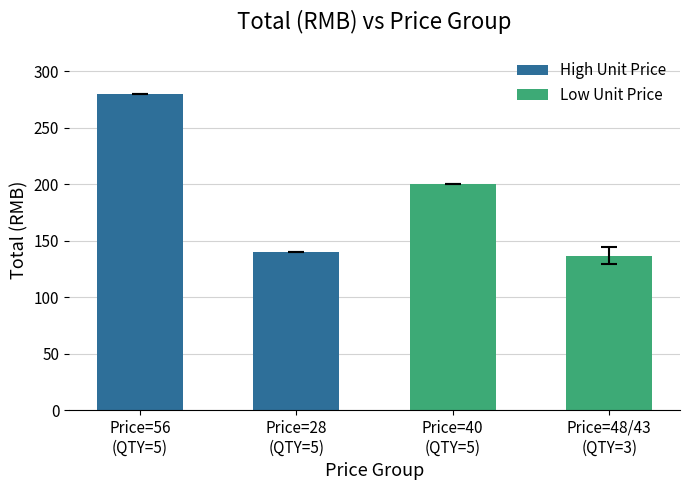

What is the value of the 2nd bar from the left?

140.0